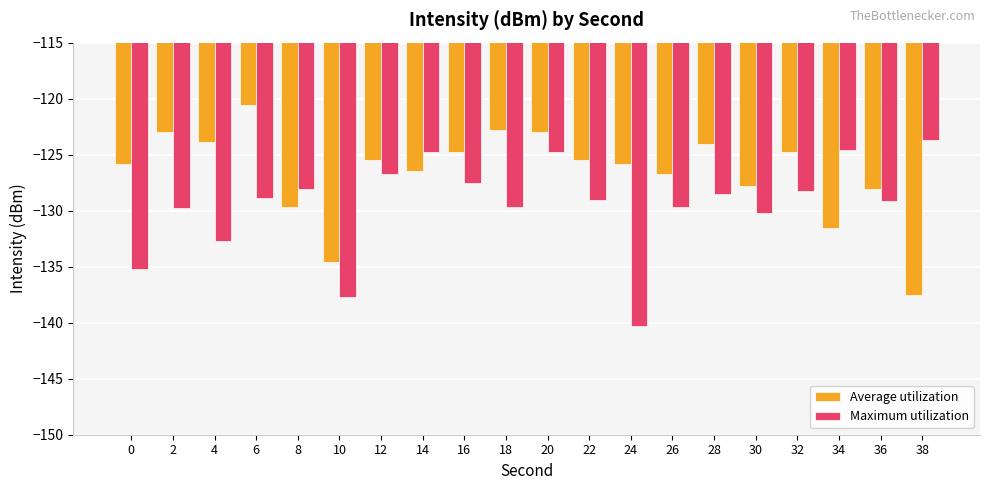

Is it true that Average utilization equals -125.5 at 12?

True